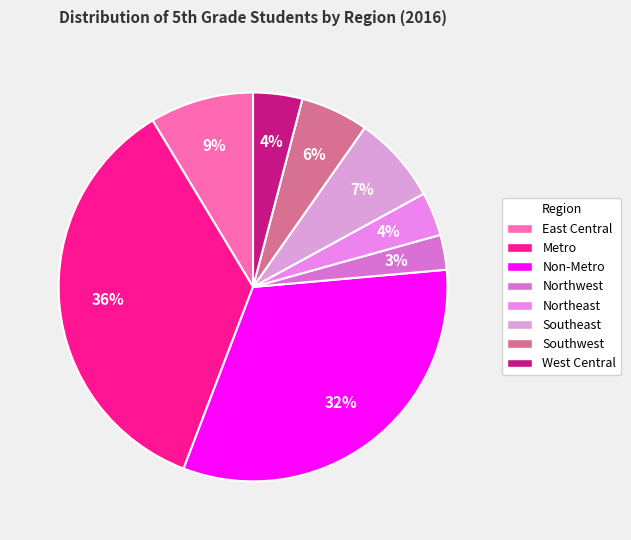

What percentage is the Southwest slice, to the nearest percent?

6%